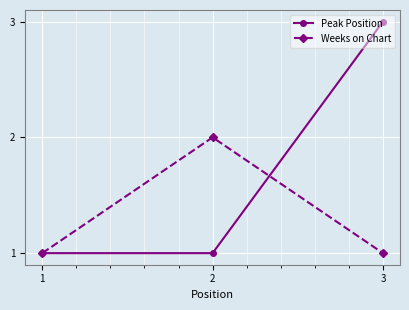

Which category has the highest value in the Peak Position series?

3